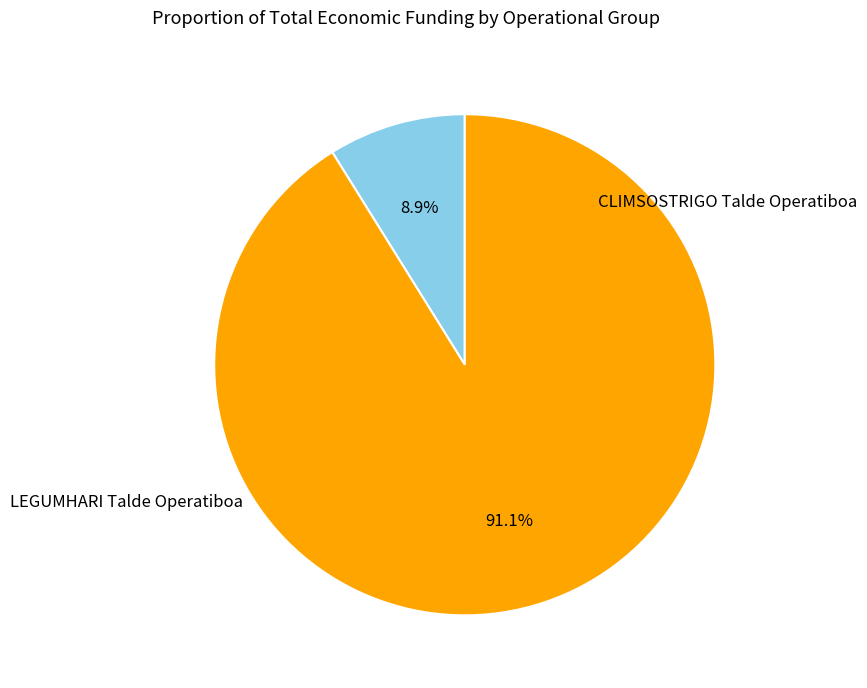

Does any single category account for the majority?

Yes